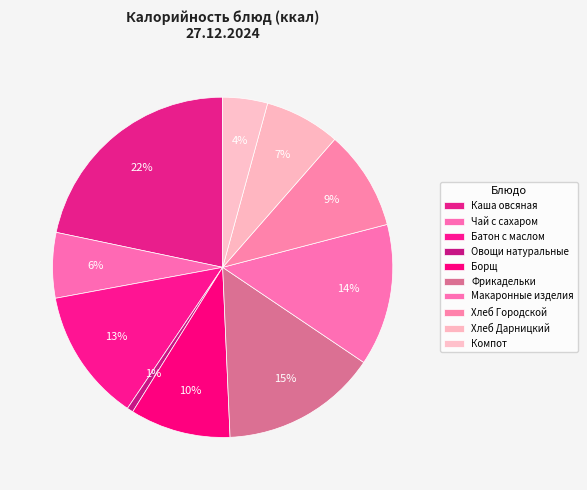

Approximately how many times larger is the value at Фрикадельки compared to Каша овсяная?

0.7